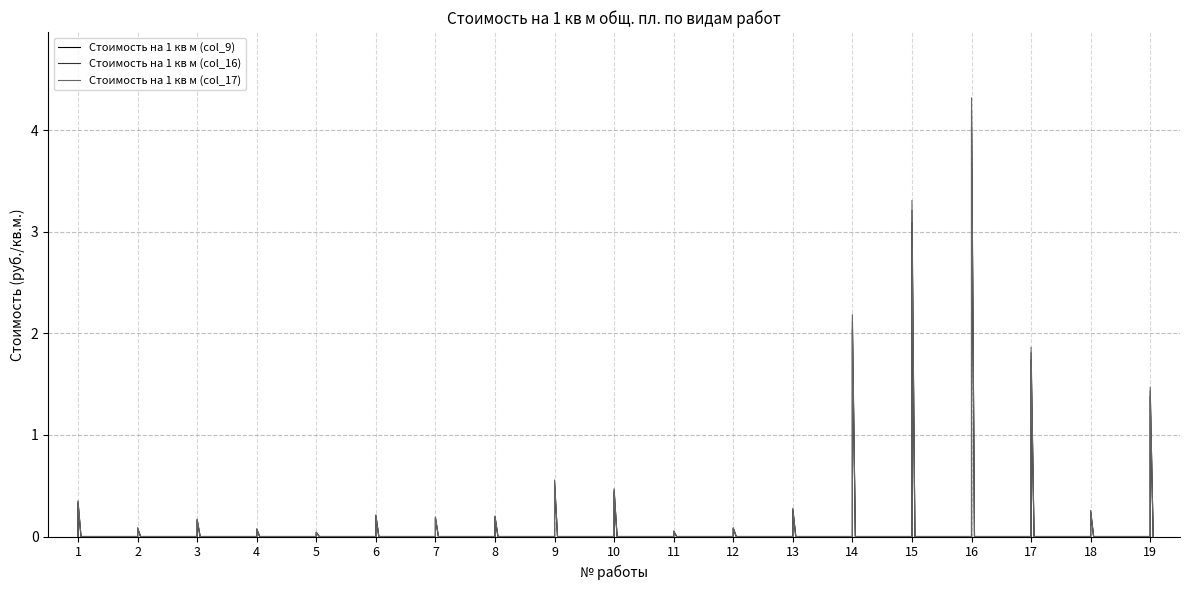

True or false: Стоимость на 1 кв м (col_9) has more than 1 points higher than both neighbors.

True